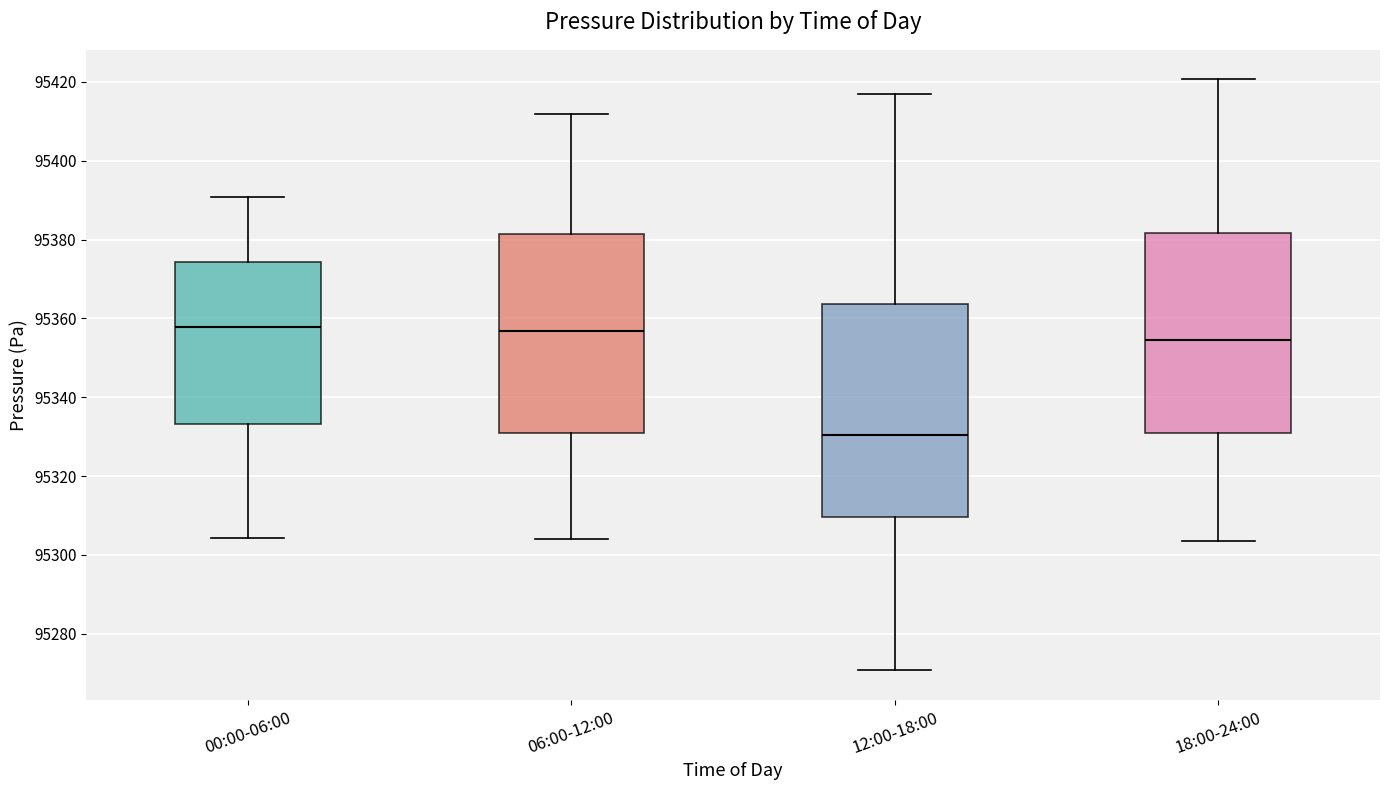

Reading left to right, read every box against the y-axis: the position of its median line, the range the box covers, and the ends of its whiskers. The values are not printed on the chart, so give them approximately, as read against the axis.

00:00-06:00: median 95358, box 95334 to 95374, whiskers 95304 to 95390
06:00-12:00: median 95356, box 95330 to 95382, whiskers 95304 to 95412
12:00-18:00: median 95330, box 95310 to 95364, whiskers 95270 to 95418
18:00-24:00: median 95354, box 95330 to 95382, whiskers 95304 to 95420